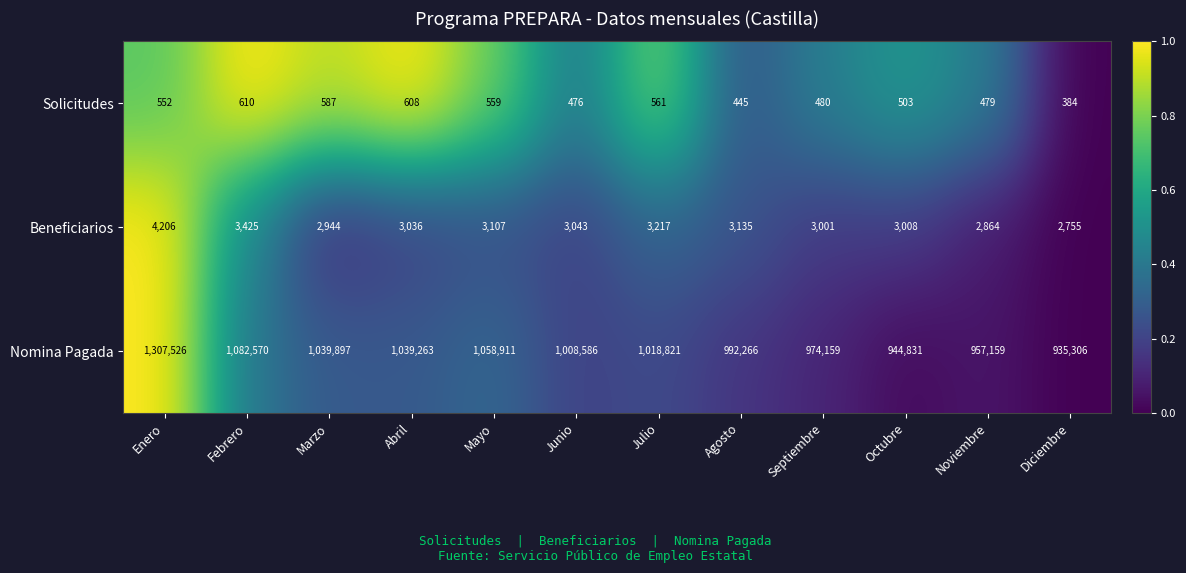

Which series has the widest spread of values?

Nomina Pagada